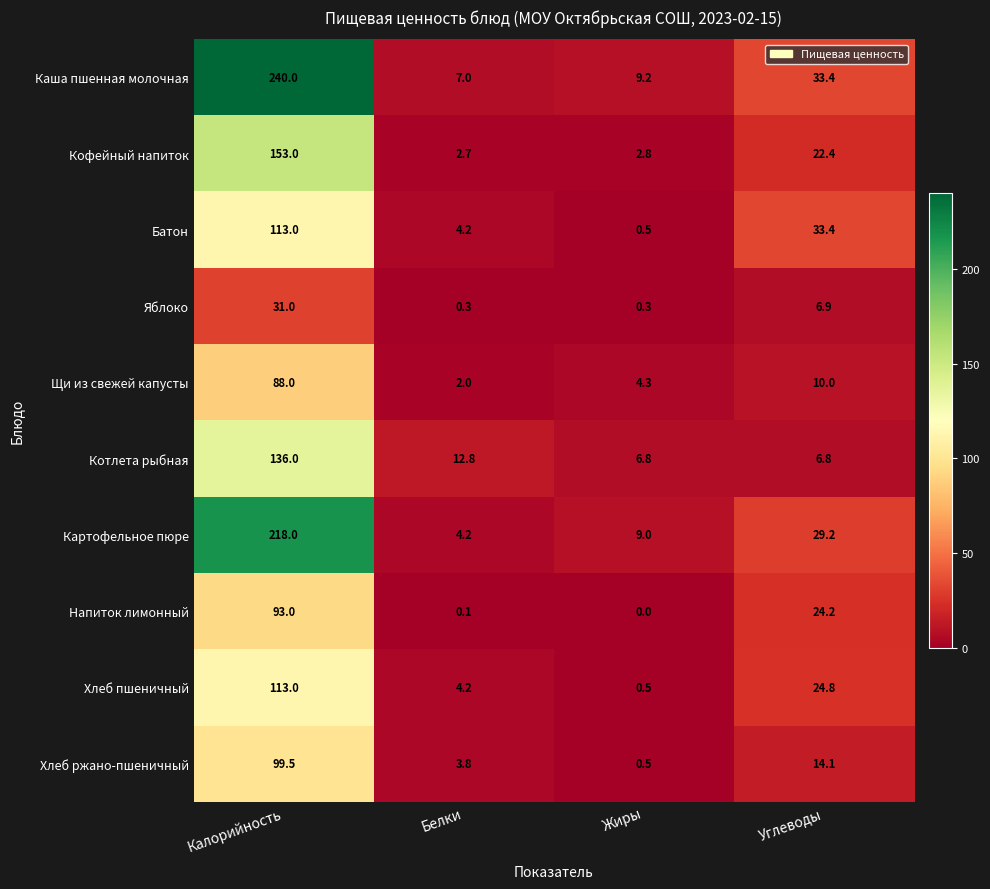

What value does the Каша пшенная молочная series have at Калорийность?

240.0